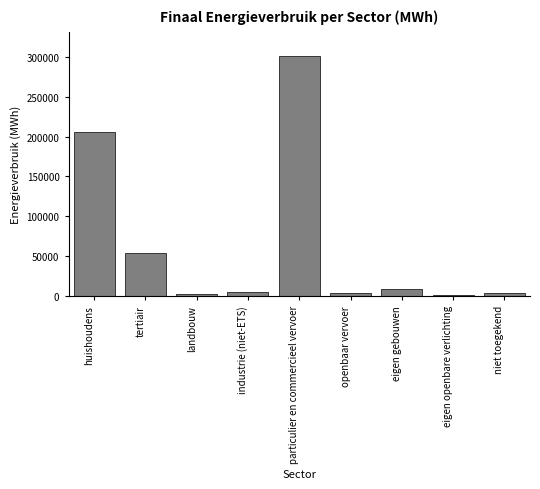

The value at huishoudens is 319983.9. True or false?

False